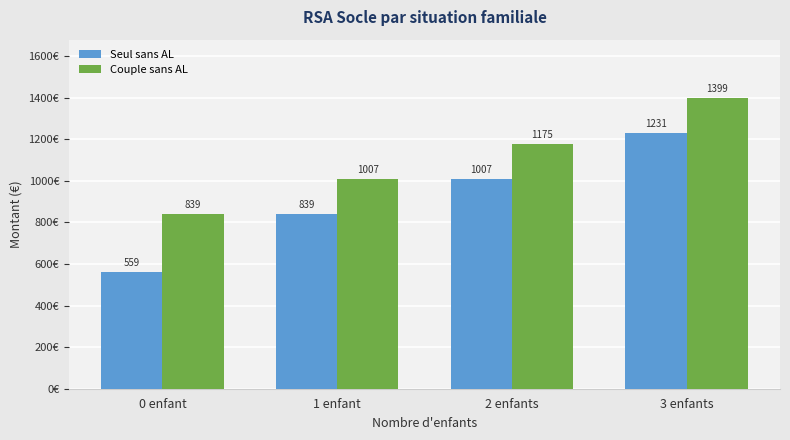

What is the minimum value shown in the chart?

559.7